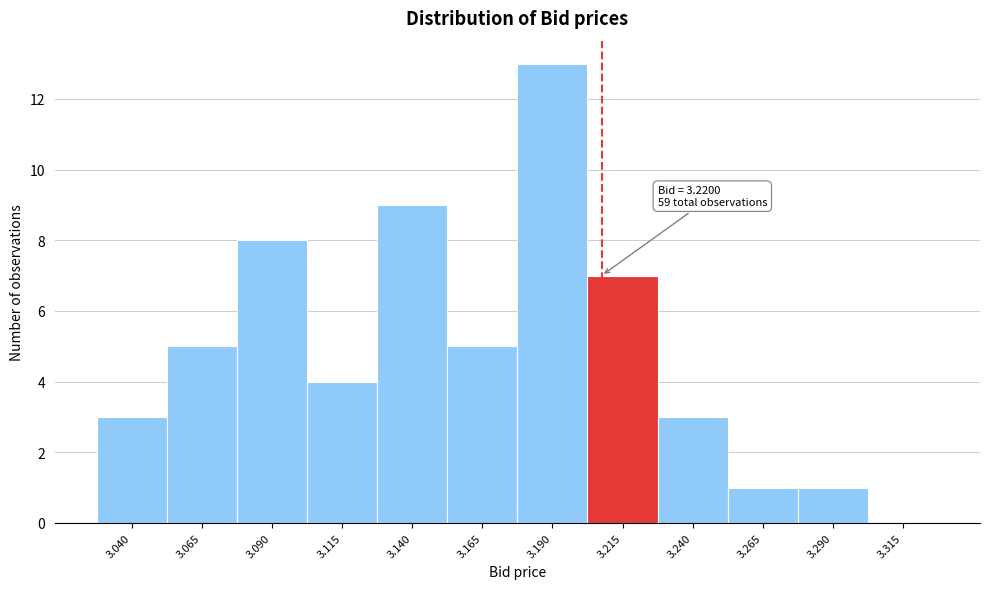

Reading left to right, list all the values displayed in this chart.

3.040=3	3.065=5	3.090=8	3.115=4	3.140=9	3.165=5	3.190=13	3.215=7	3.240=3	3.265=1	3.290=1	3.315=0